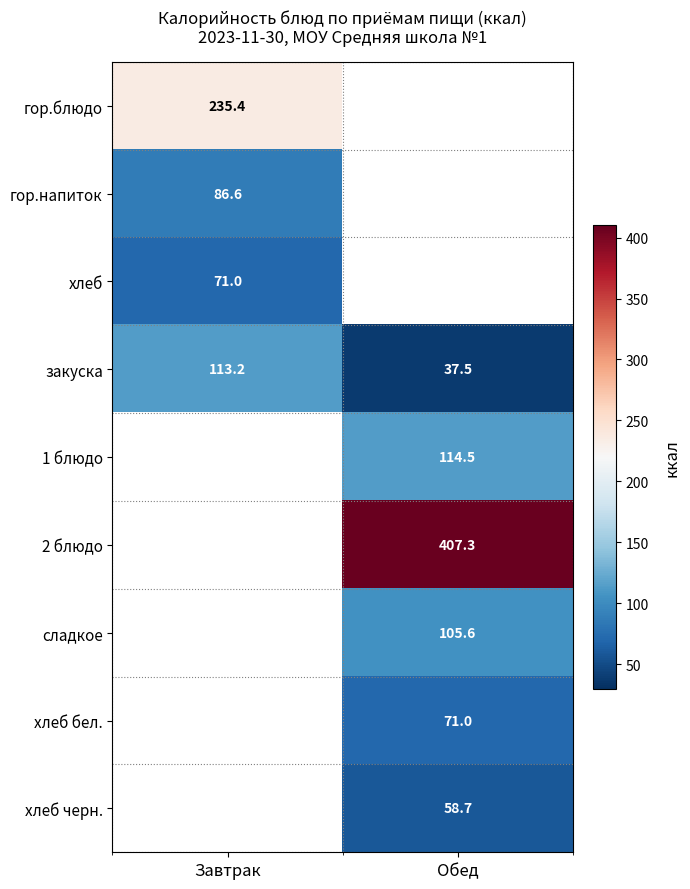

What is the minimum value shown in the chart?

37.5